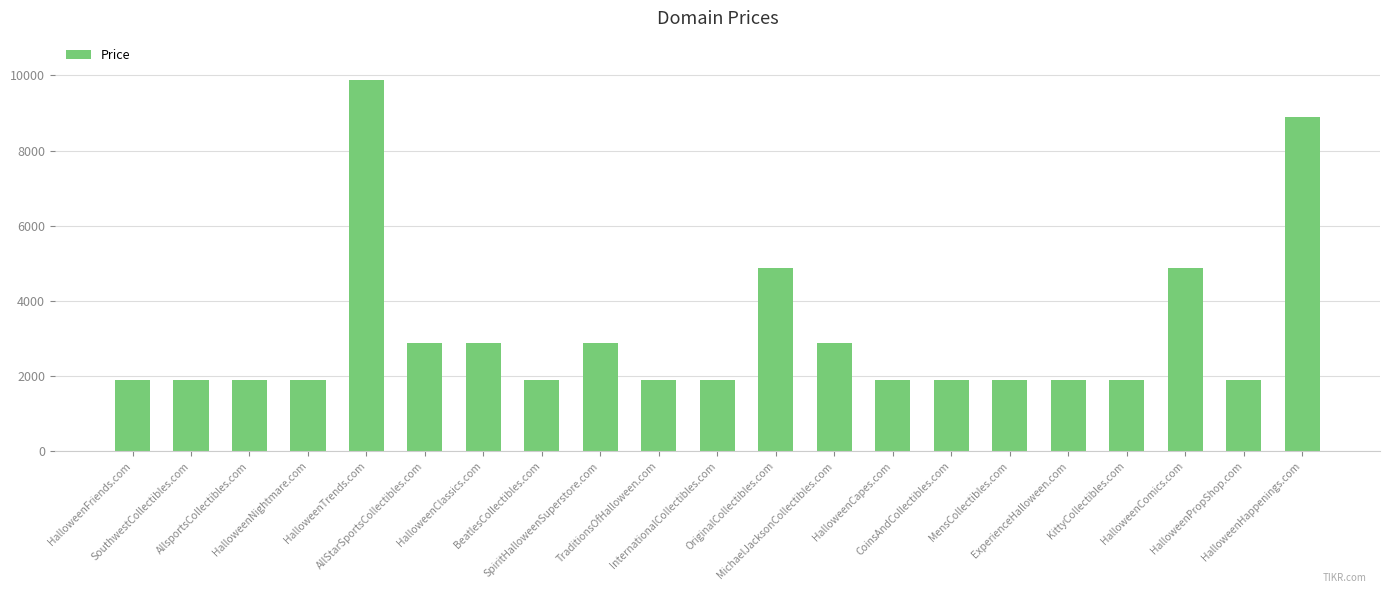

What is the value of the 6th bar from the left?

2888